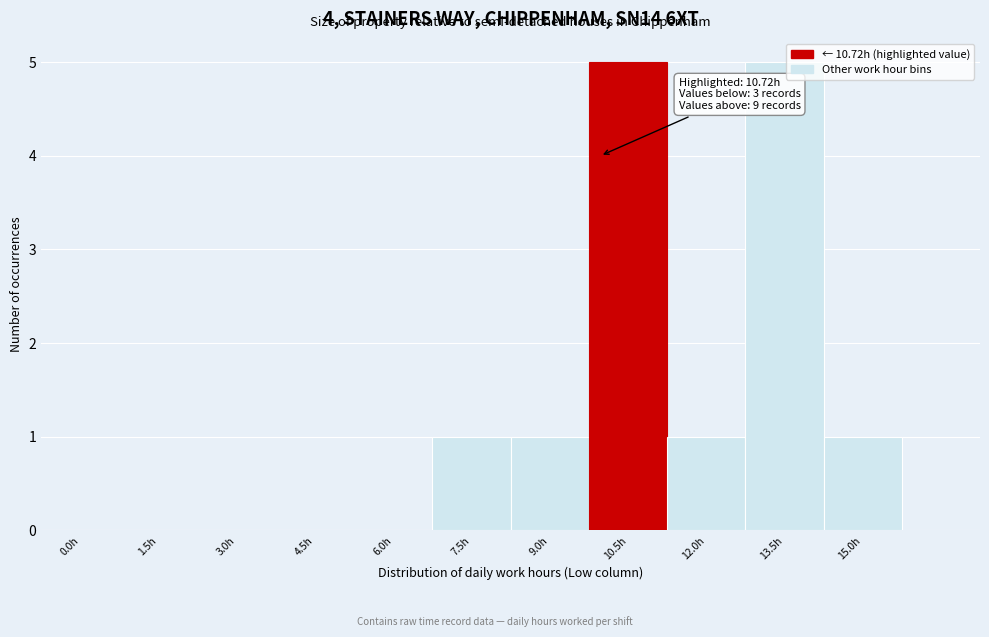

Reading left to right, list all the values displayed in this chart.

0.0h=0	1.5h=0	3.0h=0	4.5h=0	6.0h=0	7.5h=1	9.0h=1	10.5h=5	12.0h=1	13.5h=5	15.0h=1